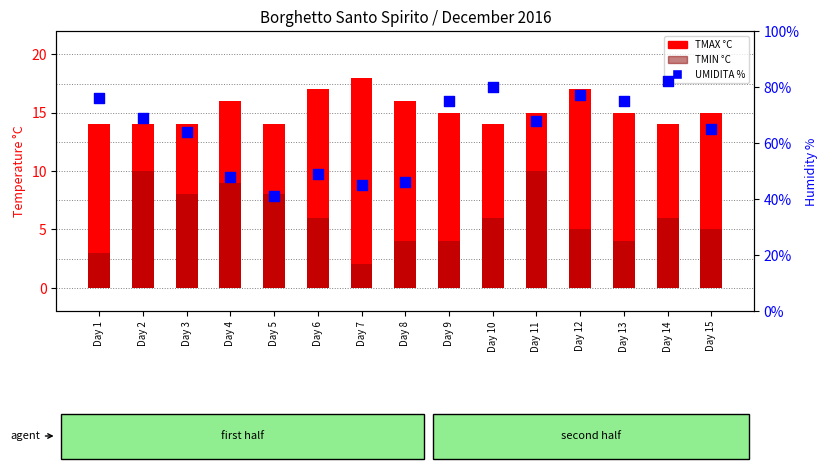

Is the value of TMIN °C at Day 13 greater than the value of TMAX °C at Day 5?

No